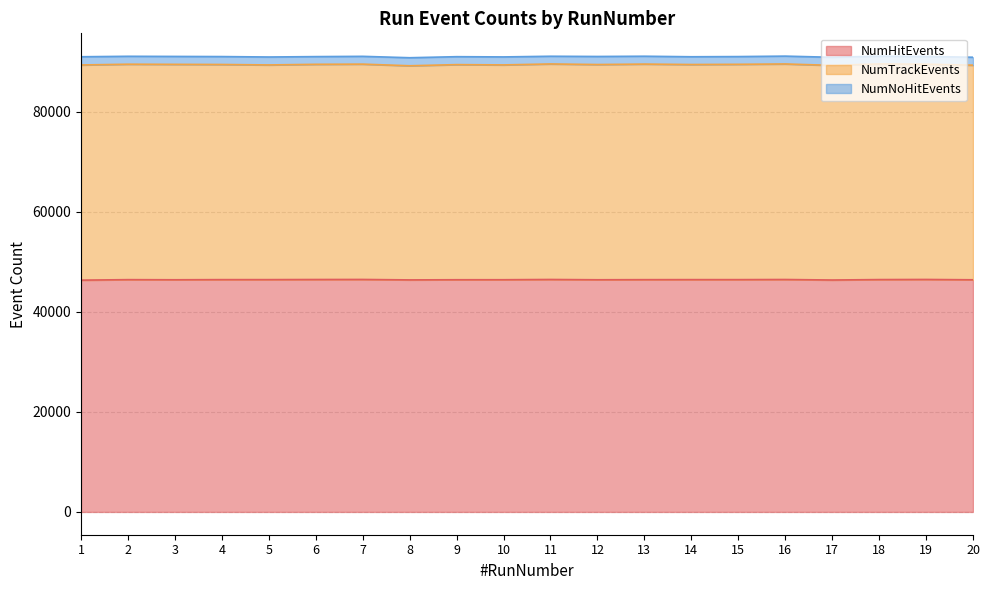

What is the minimum value for NumHitEvents?

46363